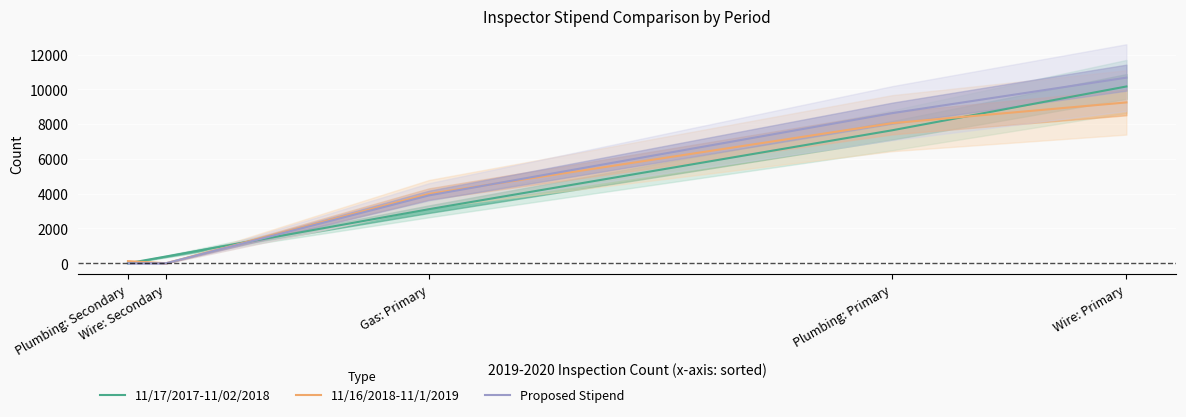

What is the total value across all series at Plumbing: Primary?

24329